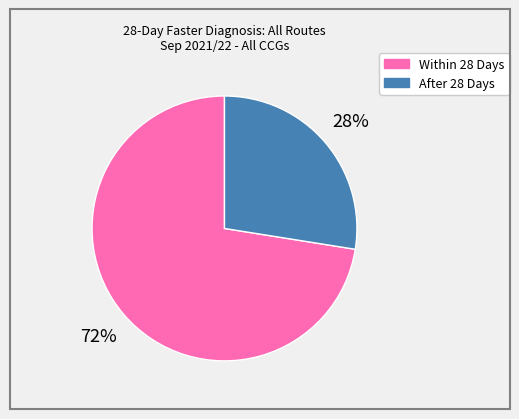

Do After 28 Days and Within 28 Days together represent more than half of the pie?

Yes